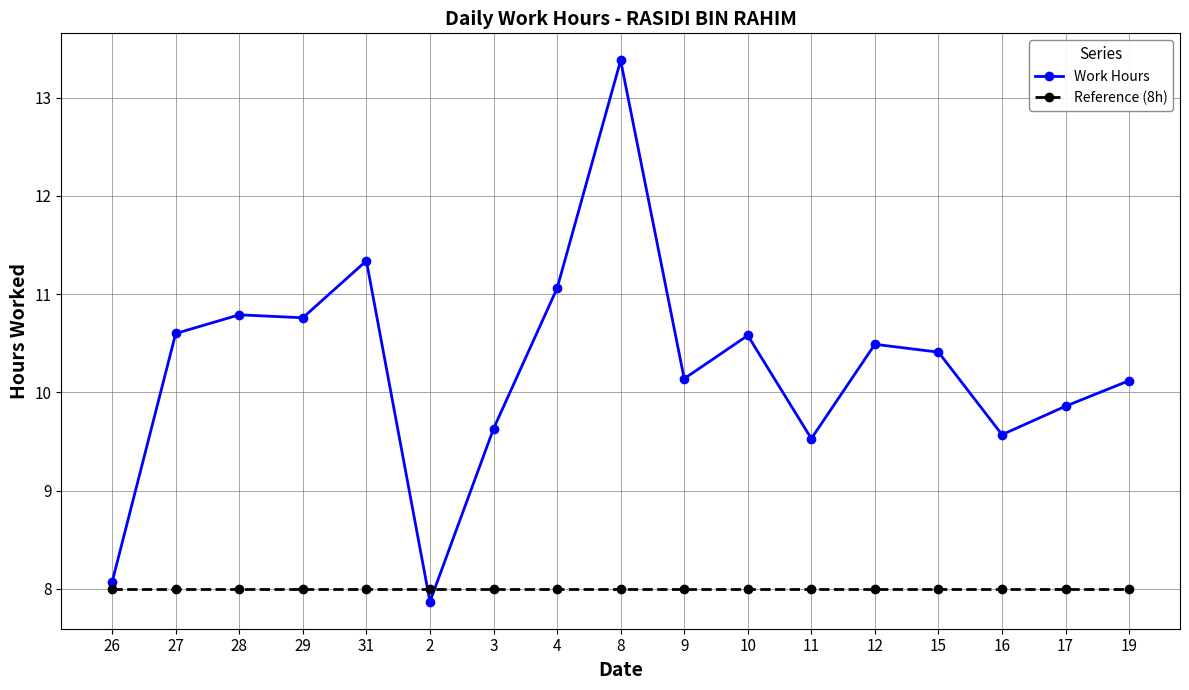

How many lines are shown in the chart?

2